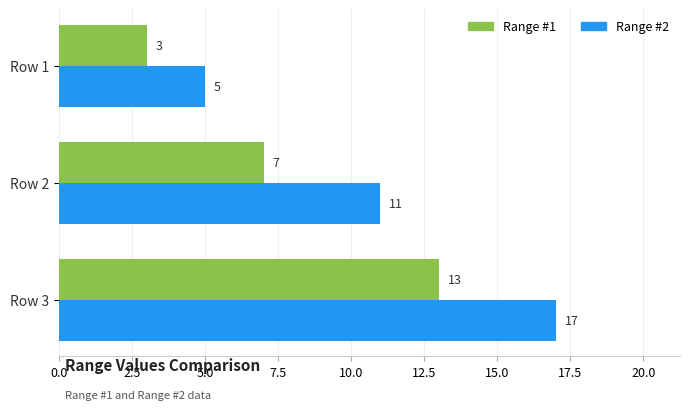

True or false: Range #2 has a value of 7 at Row 2.

False